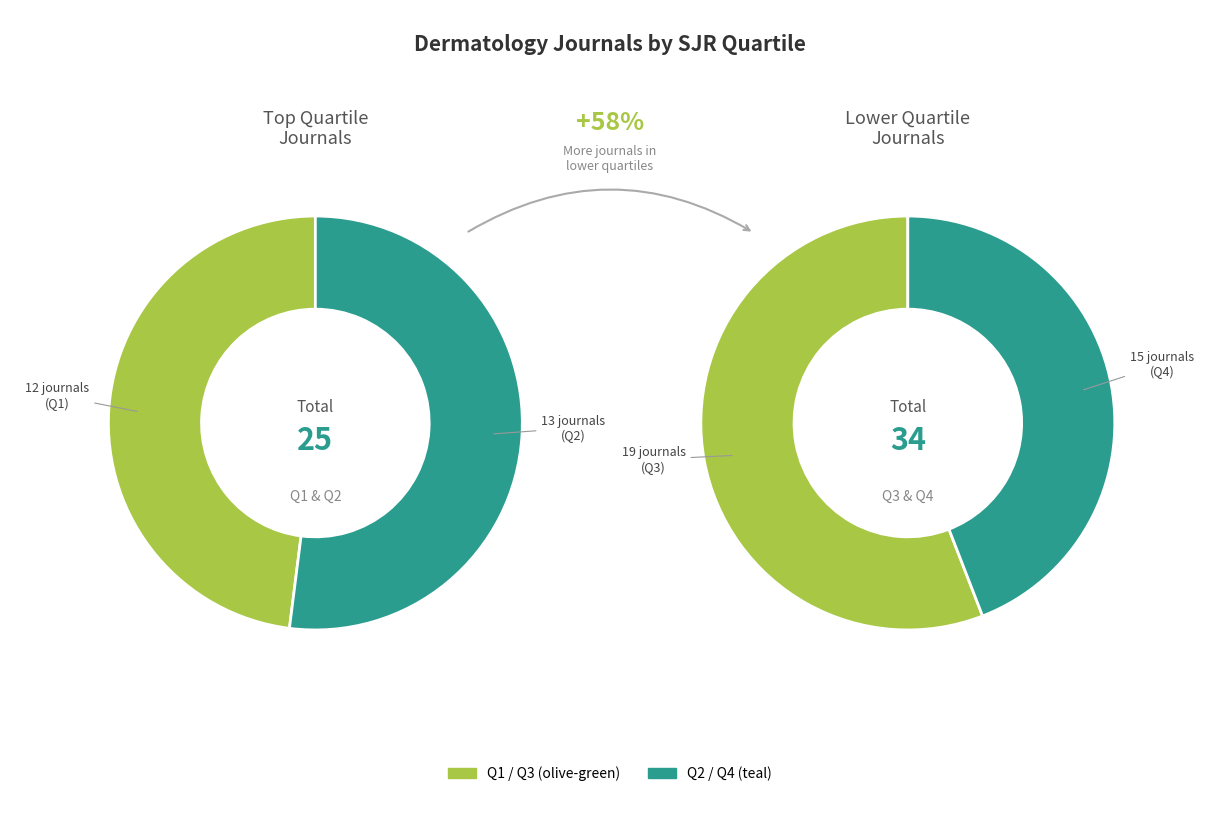

How many slices are in this pie chart?

4